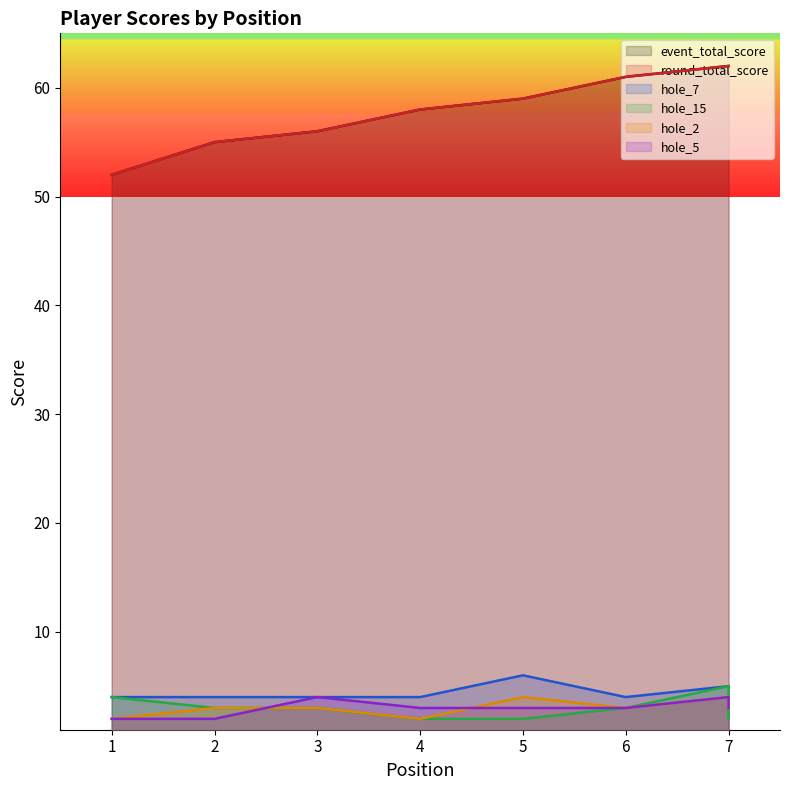

What is the average value of the hole_15 series?

3